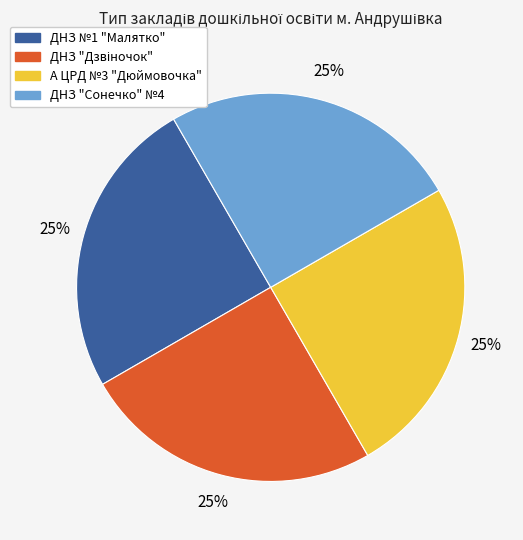

Is it true that ДНЗ №1 "Малятко" is 25% of the pie?

True